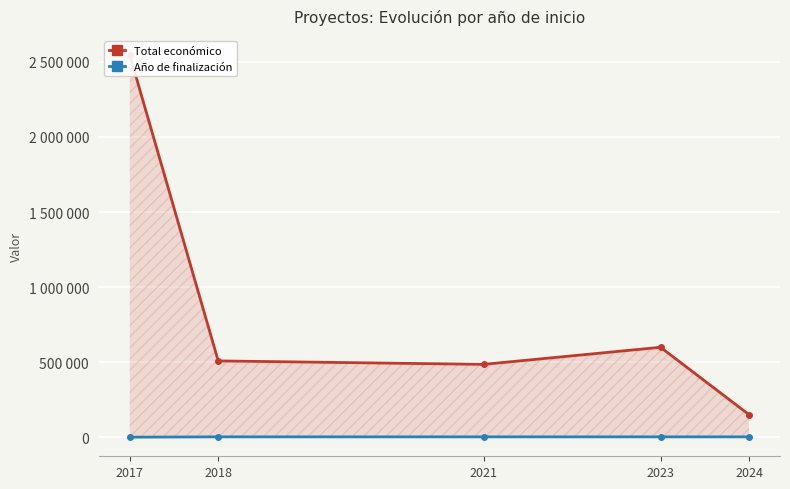

Which has a higher value, 2023 or 2017?

2017